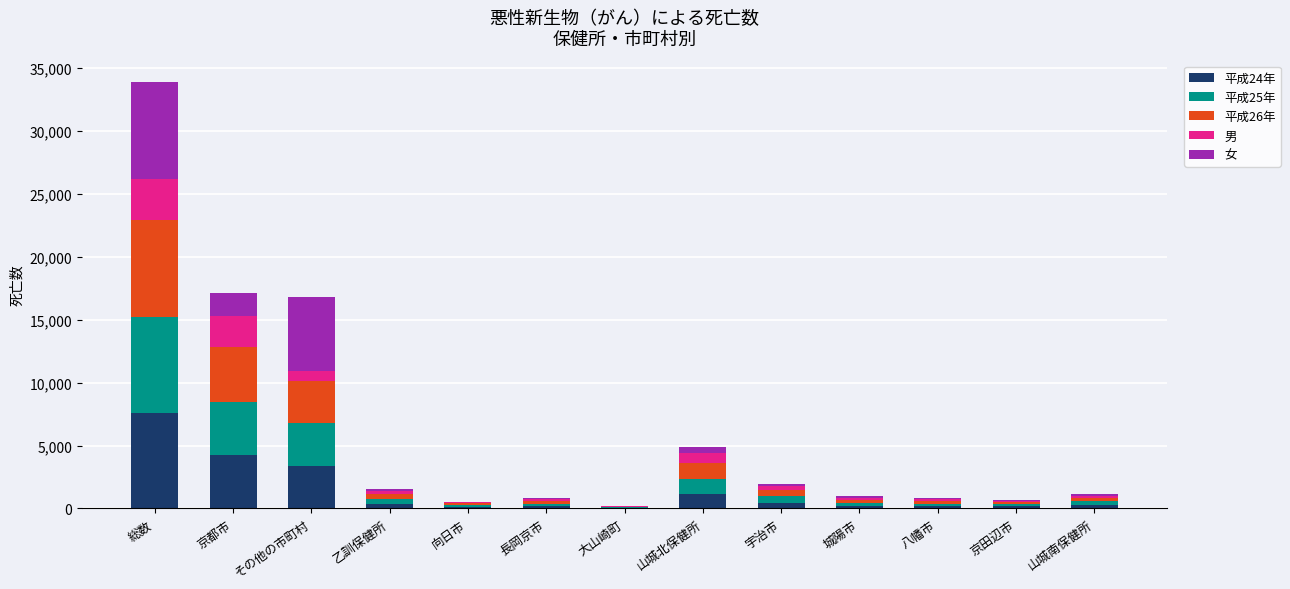

At which category is the sum across all series the highest?

総数